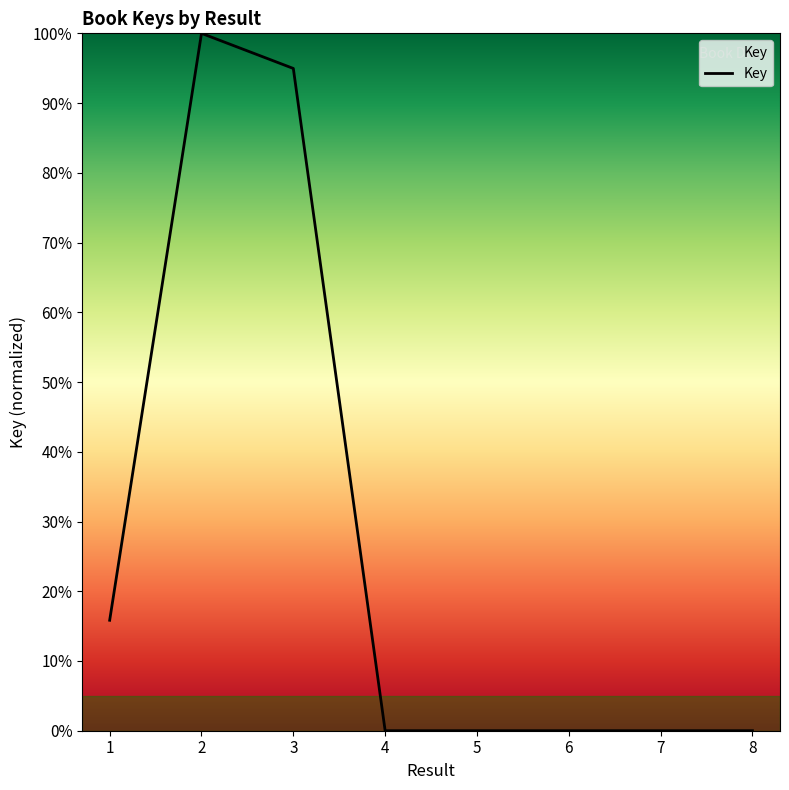

What is the sum of all values?

210.8